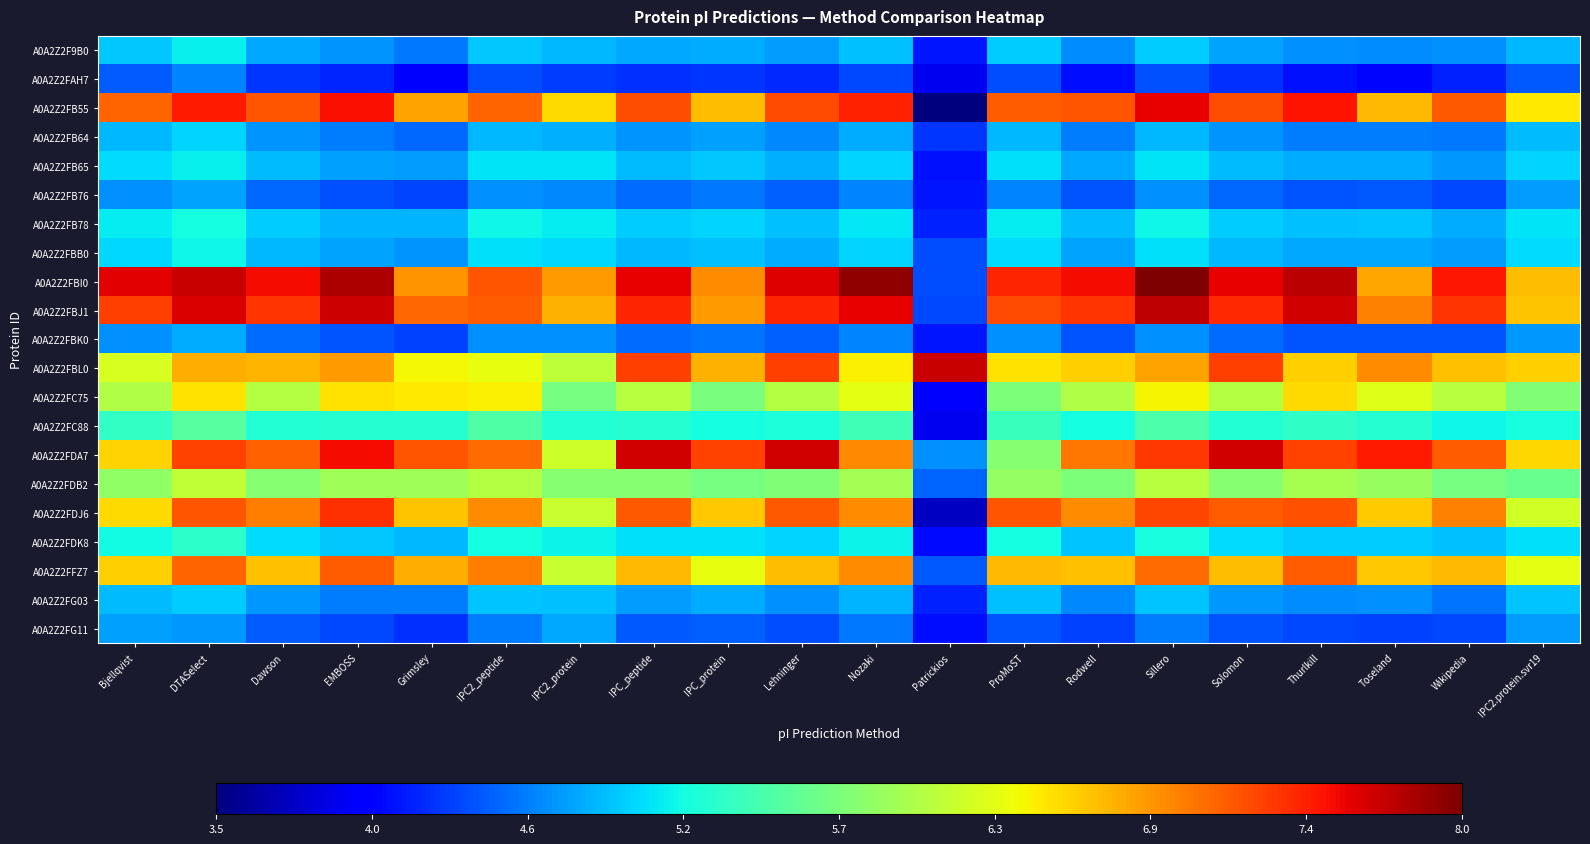

Reading right to left, what are all the values shown in this chart?

A0A2Z2F9B0: IPC2.protein.svr19=4.9	Wikipedia=4.7	Toseland=4.6	Thurlkill=4.7	Solomon=4.8	Sillero=4.9	Rodwell=4.6	ProMoST=4.9	Patrickios=4.1	Nozaki=4.9	Lehninger=4.7	IPC_protein=4.8	IPC_peptide=4.8	IPC2_protein=4.8	IPC2_peptide=4.9	Grimsley=4.6	EMBOSS=4.7	Dawson=4.8	DTASelect=5.1	Bjellqvist=4.9
A0A2Z2FAH7: IPC2.protein.svr19=4.4	Wikipedia=4.2	Toseland=4.0	Thurlkill=4.1	Solomon=4.2	Sillero=4.4	Rodwell=4.1	ProMoST=4.4	Patrickios=3.9	Nozaki=4.4	Lehninger=4.2	IPC_protein=4.3	IPC_peptide=4.2	IPC2_protein=4.3	IPC2_peptide=4.4	Grimsley=4.0	EMBOSS=4.2	Dawson=4.3	DTASelect=4.6	Bjellqvist=4.4
A0A2Z2FB55: IPC2.protein.svr19=6.5	Wikipedia=7.1	Toseland=6.7	Thurlkill=7.5	Solomon=7.2	Sillero=7.6	Rodwell=7.2	ProMoST=7.1	Patrickios=3.5	Nozaki=7.4	Lehninger=7.2	IPC_protein=6.7	IPC_peptide=7.2	IPC2_protein=6.5	IPC2_peptide=7.1	Grimsley=6.8	EMBOSS=7.5	Dawson=7.2	DTASelect=7.5	Bjellqvist=7.1
A0A2Z2FB64: IPC2.protein.svr19=4.9	Wikipedia=4.6	Toseland=4.6	Thurlkill=4.6	Solomon=4.7	Sillero=4.9	Rodwell=4.6	ProMoST=4.8	Patrickios=4.3	Nozaki=4.8	Lehninger=4.6	IPC_protein=4.7	IPC_peptide=4.7	IPC2_protein=4.8	IPC2_peptide=4.8	Grimsley=4.5	EMBOSS=4.6	Dawson=4.7	DTASelect=5.0	Bjellqvist=4.8
A0A2Z2FB65: IPC2.protein.svr19=5.0	Wikipedia=4.7	Toseland=4.8	Thurlkill=4.8	Solomon=4.9	Sillero=5.0	Rodwell=4.8	ProMoST=5.0	Patrickios=4.1	Nozaki=5.0	Lehninger=4.8	IPC_protein=4.9	IPC_peptide=4.9	IPC2_protein=5.0	IPC2_peptide=5.0	Grimsley=4.7	EMBOSS=4.7	Dawson=4.9	DTASelect=5.1	Bjellqvist=5.0
A0A2Z2FB76: IPC2.protein.svr19=4.7	Wikipedia=4.4	Toseland=4.4	Thurlkill=4.4	Solomon=4.5	Sillero=4.7	Rodwell=4.4	ProMoST=4.6	Patrickios=4.1	Nozaki=4.6	Lehninger=4.5	IPC_protein=4.6	IPC_peptide=4.5	IPC2_protein=4.6	IPC2_peptide=4.7	Grimsley=4.3	EMBOSS=4.4	Dawson=4.5	DTASelect=4.7	Bjellqvist=4.7
A0A2Z2FB78: IPC2.protein.svr19=5.0	Wikipedia=4.8	Toseland=4.9	Thurlkill=4.9	Solomon=4.9	Sillero=5.1	Rodwell=4.9	ProMoST=5.1	Patrickios=4.2	Nozaki=5.1	Lehninger=4.9	IPC_protein=5.0	IPC_peptide=4.9	IPC2_protein=5.1	IPC2_peptide=5.1	Grimsley=4.8	EMBOSS=4.8	Dawson=4.9	DTASelect=5.2	Bjellqvist=5.1
A0A2Z2FBB0: IPC2.protein.svr19=5.0	Wikipedia=4.7	Toseland=4.8	Thurlkill=4.8	Solomon=4.9	Sillero=5.0	Rodwell=4.7	ProMoST=5.0	Patrickios=4.4	Nozaki=5.0	Lehninger=4.8	IPC_protein=4.9	IPC_peptide=4.9	IPC2_protein=5.0	IPC2_peptide=5.0	Grimsley=4.7	EMBOSS=4.7	Dawson=4.9	DTASelect=5.1	Bjellqvist=5.0
A0A2Z2FBI0: IPC2.protein.svr19=6.7	Wikipedia=7.5	Toseland=6.8	Thurlkill=7.8	Solomon=7.6	Sillero=8.0	Rodwell=7.5	ProMoST=7.4	Patrickios=4.4	Nozaki=7.9	Lehninger=7.6	IPC_protein=6.9	IPC_peptide=7.6	IPC2_protein=6.8	IPC2_peptide=7.2	Grimsley=6.9	EMBOSS=7.8	Dawson=7.5	DTASelect=7.7	Bjellqvist=7.6
A0A2Z2FBJ1: IPC2.protein.svr19=6.6	Wikipedia=7.3	Toseland=7.0	Thurlkill=7.7	Solomon=7.4	Sillero=7.7	Rodwell=7.3	ProMoST=7.2	Patrickios=4.3	Nozaki=7.6	Lehninger=7.4	IPC_protein=6.8	IPC_peptide=7.4	IPC2_protein=6.7	IPC2_peptide=7.1	Grimsley=7.1	EMBOSS=7.7	Dawson=7.3	DTASelect=7.6	Bjellqvist=7.3
A0A2Z2FBK0: IPC2.protein.svr19=4.7	Wikipedia=4.4	Toseland=4.4	Thurlkill=4.4	Solomon=4.5	Sillero=4.7	Rodwell=4.4	ProMoST=4.7	Patrickios=4.1	Nozaki=4.6	Lehninger=4.5	IPC_protein=4.5	IPC_peptide=4.5	IPC2_protein=4.7	IPC2_peptide=4.7	Grimsley=4.3	EMBOSS=4.4	Dawson=4.5	DTASelect=4.8	Bjellqvist=4.7
A0A2Z2FBL0: IPC2.protein.svr19=6.6	Wikipedia=6.6	Toseland=6.9	Thurlkill=6.6	Solomon=7.3	Sillero=6.8	Rodwell=6.6	ProMoST=6.5	Patrickios=7.7	Nozaki=6.4	Lehninger=7.3	IPC_protein=6.7	IPC_peptide=7.3	IPC2_protein=6.1	IPC2_peptide=6.3	Grimsley=6.4	EMBOSS=6.8	Dawson=6.7	DTASelect=6.7	Bjellqvist=6.2
A0A2Z2FC75: IPC2.protein.svr19=5.8	Wikipedia=6.1	Toseland=6.3	Thurlkill=6.5	Solomon=6.0	Sillero=6.4	Rodwell=6.0	ProMoST=5.7	Patrickios=4.0	Nozaki=6.3	Lehninger=6.0	IPC_protein=5.7	IPC_peptide=6.0	IPC2_protein=5.7	IPC2_peptide=6.4	Grimsley=6.5	EMBOSS=6.5	Dawson=6.0	DTASelect=6.5	Bjellqvist=6.0
A0A2Z2FC88: IPC2.protein.svr19=5.2	Wikipedia=5.1	Toseland=5.3	Thurlkill=5.3	Solomon=5.2	Sillero=5.5	Rodwell=5.2	ProMoST=5.4	Patrickios=3.9	Nozaki=5.4	Lehninger=5.2	IPC_protein=5.2	IPC_peptide=5.2	IPC2_protein=5.2	IPC2_peptide=5.5	Grimsley=5.2	EMBOSS=5.3	Dawson=5.2	DTASelect=5.5	Bjellqvist=5.3
A0A2Z2FDA7: IPC2.protein.svr19=6.5	Wikipedia=7.1	Toseland=7.5	Thurlkill=7.3	Solomon=7.7	Sillero=7.3	Rodwell=7.0	ProMoST=5.8	Patrickios=4.7	Nozaki=6.9	Lehninger=7.7	IPC_protein=7.3	IPC_peptide=7.7	IPC2_protein=6.2	IPC2_peptide=7.1	Grimsley=7.2	EMBOSS=7.5	Dawson=7.1	DTASelect=7.3	Bjellqvist=6.6
A0A2Z2FDB2: IPC2.protein.svr19=5.6	Wikipedia=5.7	Toseland=5.9	Thurlkill=6.0	Solomon=5.8	Sillero=6.0	Rodwell=5.7	ProMoST=5.9	Patrickios=4.5	Nozaki=5.9	Lehninger=5.8	IPC_protein=5.7	IPC_peptide=5.8	IPC2_protein=5.8	IPC2_peptide=6.0	Grimsley=5.9	EMBOSS=5.9	Dawson=5.8	DTASelect=6.1	Bjellqvist=5.8
A0A2Z2FDJ6: IPC2.protein.svr19=6.2	Wikipedia=7.0	Toseland=6.6	Thurlkill=7.2	Solomon=7.1	Sillero=7.2	Rodwell=6.9	ProMoST=7.2	Patrickios=3.7	Nozaki=6.9	Lehninger=7.1	IPC_protein=6.6	IPC_peptide=7.1	IPC2_protein=6.1	IPC2_peptide=6.9	Grimsley=6.6	EMBOSS=7.4	Dawson=7.0	DTASelect=7.2	Bjellqvist=6.5
A0A2Z2FDK8: IPC2.protein.svr19=5.0	Wikipedia=4.9	Toseland=4.9	Thurlkill=4.9	Solomon=5.0	Sillero=5.2	Rodwell=4.9	ProMoST=5.2	Patrickios=4.1	Nozaki=5.1	Lehninger=5.0	IPC_protein=5.0	IPC_peptide=5.0	IPC2_protein=5.1	IPC2_peptide=5.2	Grimsley=4.8	EMBOSS=4.9	Dawson=5.0	DTASelect=5.3	Bjellqvist=5.1
A0A2Z2FFZ7: IPC2.protein.svr19=6.3	Wikipedia=6.7	Toseland=6.6	Thurlkill=7.1	Solomon=6.7	Sillero=7.1	Rodwell=6.7	ProMoST=6.7	Patrickios=4.4	Nozaki=6.9	Lehninger=6.7	IPC_protein=6.3	IPC_peptide=6.7	IPC2_protein=6.1	IPC2_peptide=7.0	Grimsley=6.8	EMBOSS=7.1	Dawson=6.7	DTASelect=7.1	Bjellqvist=6.6
A0A2Z2FG03: IPC2.protein.svr19=4.9	Wikipedia=4.5	Toseland=4.7	Thurlkill=4.6	Solomon=4.7	Sillero=4.9	Rodwell=4.6	ProMoST=4.9	Patrickios=4.2	Nozaki=4.8	Lehninger=4.7	IPC_protein=4.8	IPC_peptide=4.7	IPC2_protein=4.9	IPC2_peptide=4.9	Grimsley=4.6	EMBOSS=4.6	Dawson=4.7	DTASelect=4.9	Bjellqvist=4.9
A0A2Z2FG11: IPC2.protein.svr19=4.7	Wikipedia=4.3	Toseland=4.3	Thurlkill=4.4	Solomon=4.4	Sillero=4.6	Rodwell=4.3	ProMoST=4.4	Patrickios=4.1	Nozaki=4.6	Lehninger=4.4	IPC_protein=4.5	IPC_peptide=4.4	IPC2_protein=4.8	IPC2_peptide=4.6	Grimsley=4.2	EMBOSS=4.4	Dawson=4.4	DTASelect=4.7	Bjellqvist=4.7